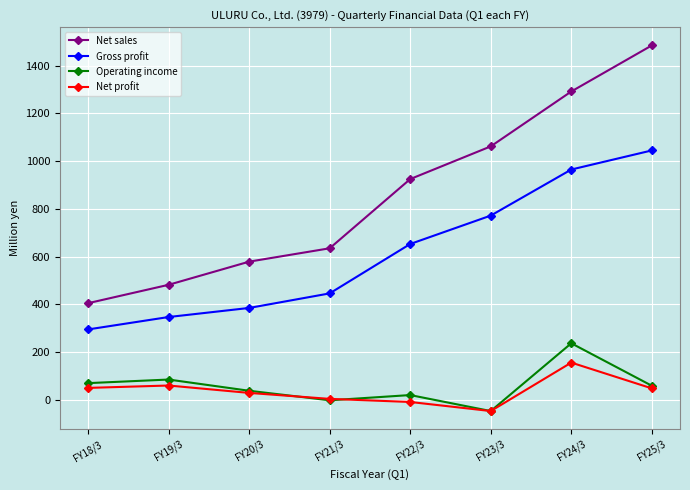

What is the minimum value for Operating income?

-47